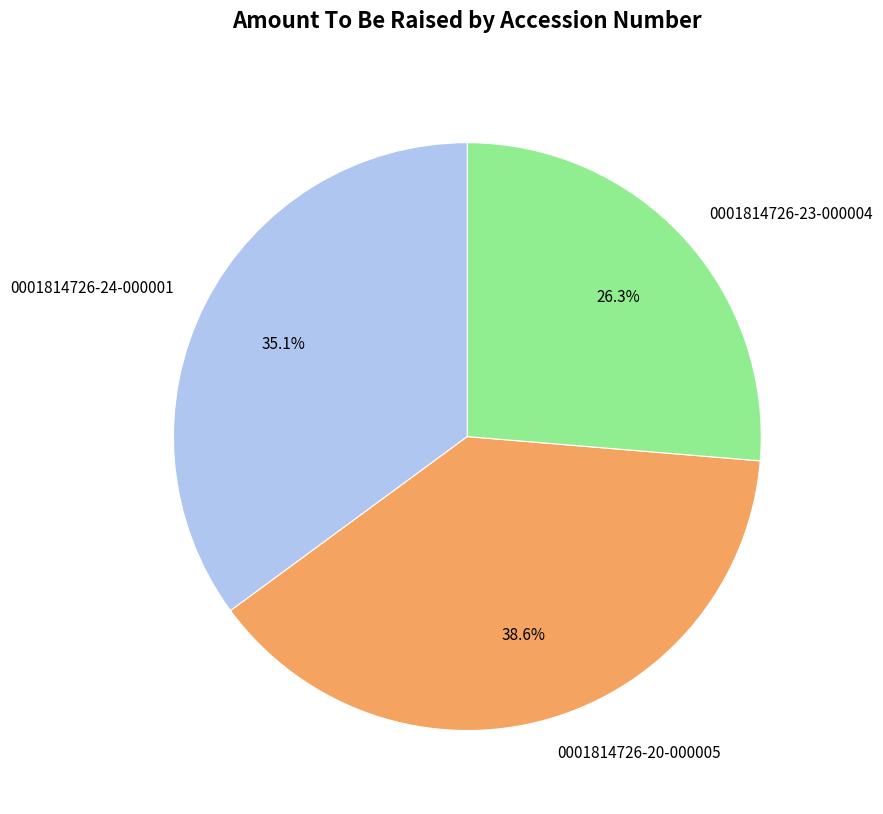

Between 0001814726-24-000001 and 0001814726-23-000004, which is larger?

0001814726-24-000001